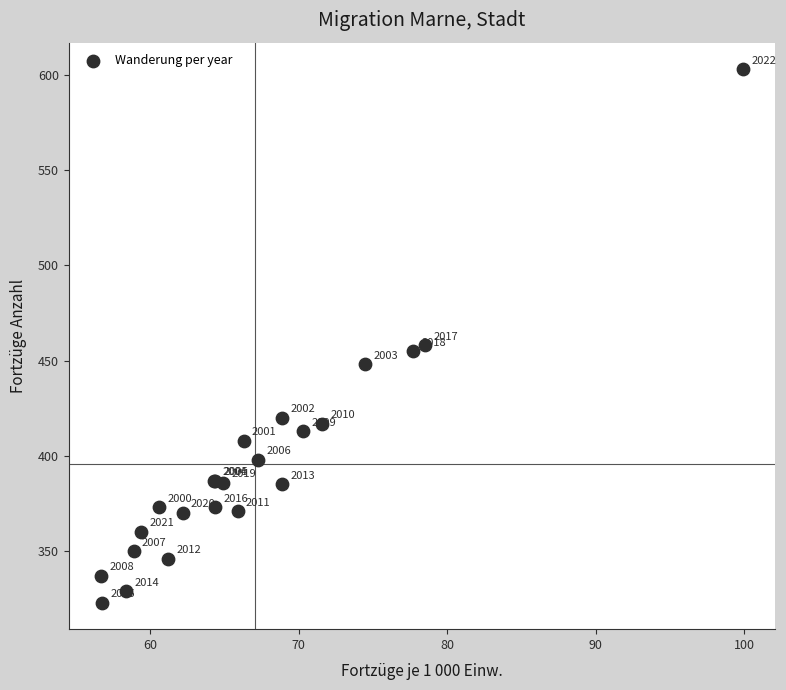

What Y value in the scatter plot is closest to 463?

458